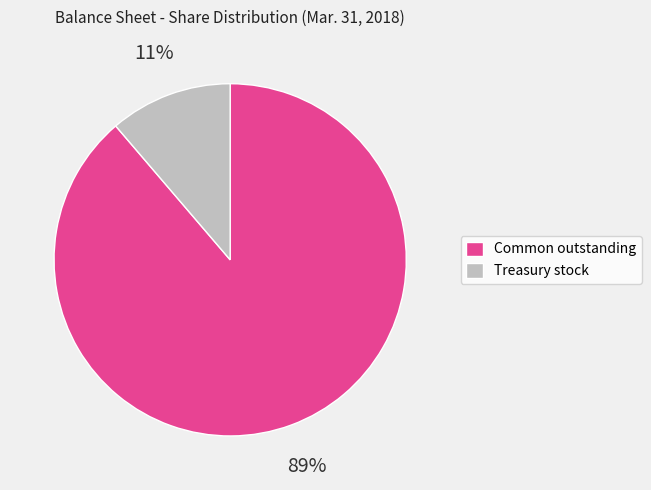

True or false: Treasury stock accounts for 11% of the total.

True